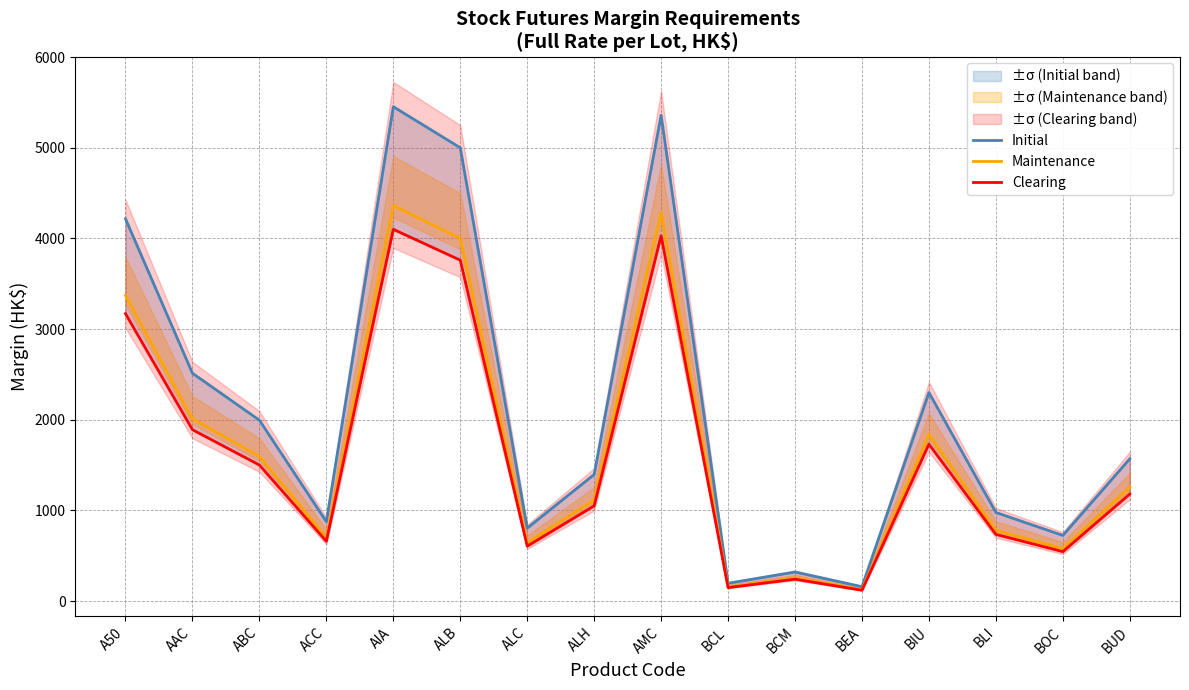

Between ALB and AMC, which series saw the biggest shift?

Initial